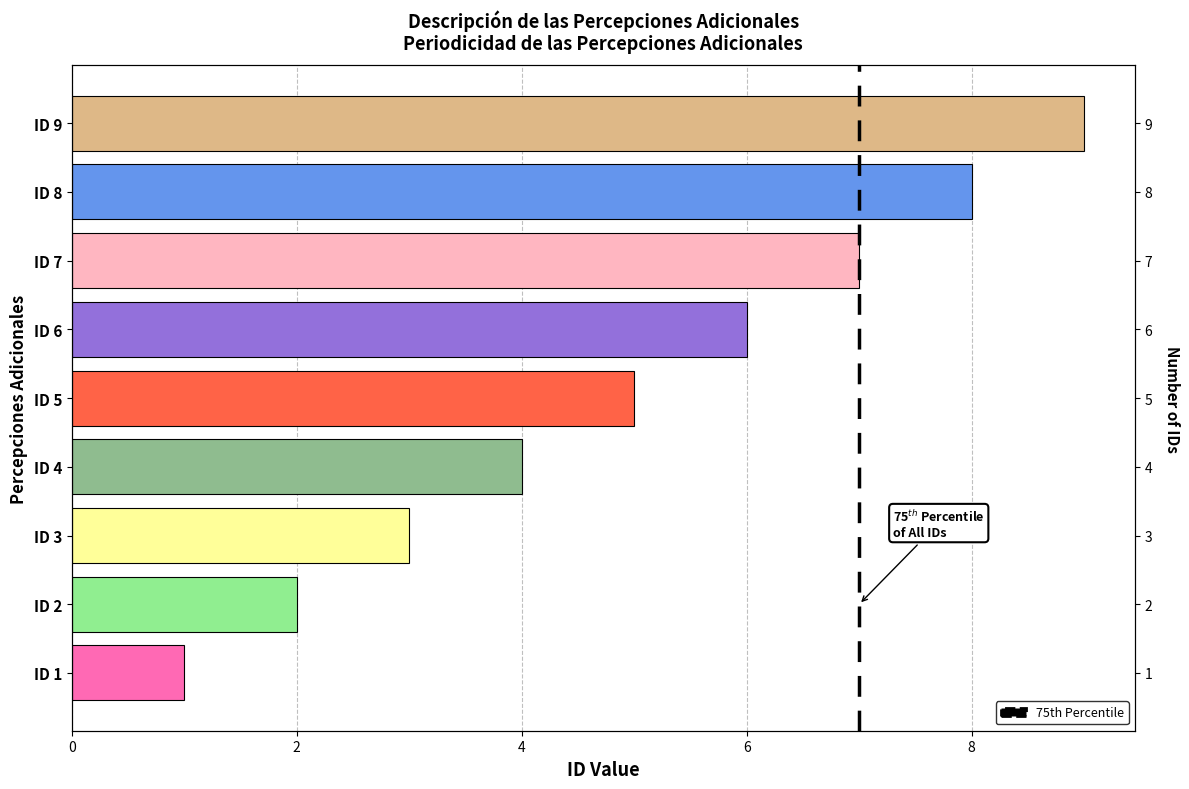

Does the chart contain any negative values?

No